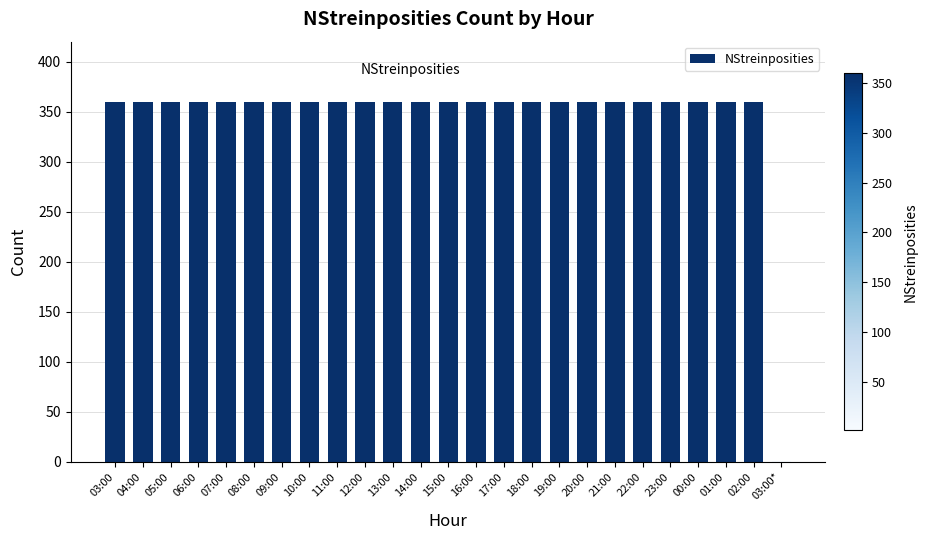

The chart shows a value of 151 at 05:00. True or false?

False